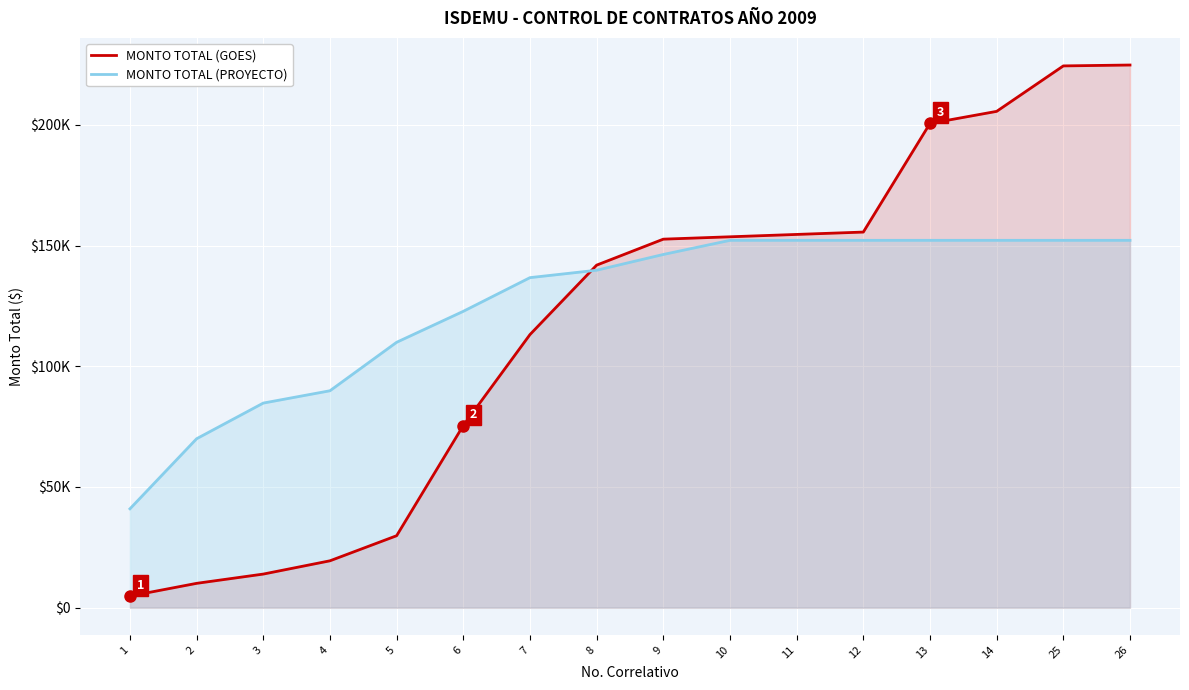

True or false: MONTO TOTAL (PROYECTO) has more than 0 interior local peaks.

False